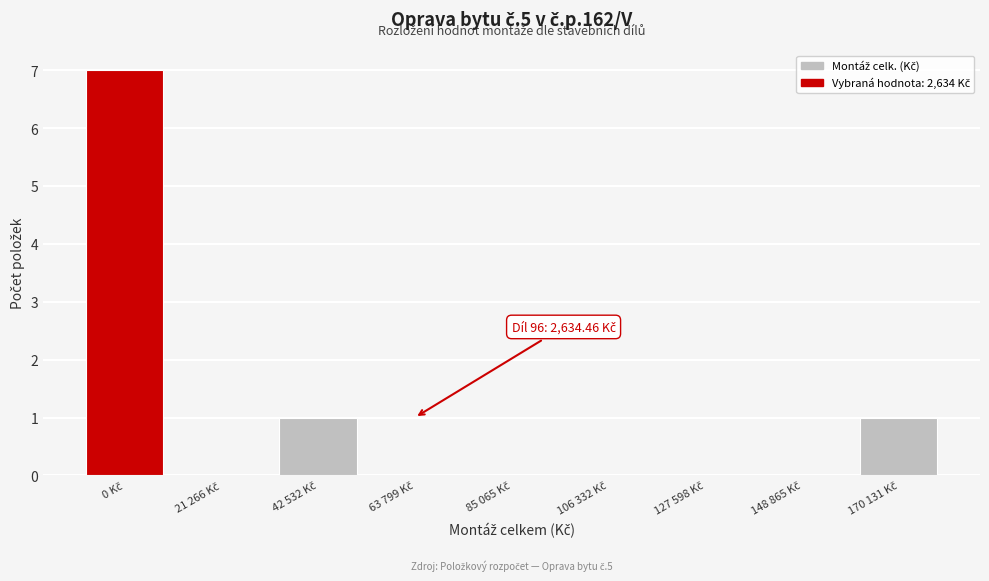

What is the greatest value displayed?

7